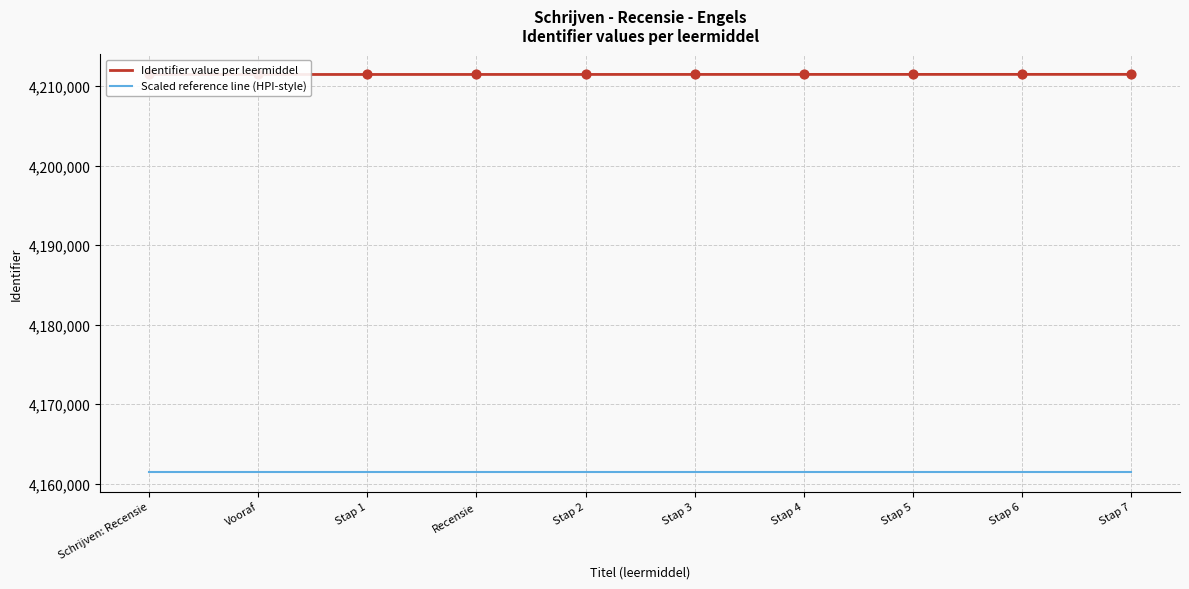

What are all the series names shown in the legend?

Identifier value per leermiddel, Scaled reference line (HPI-style)